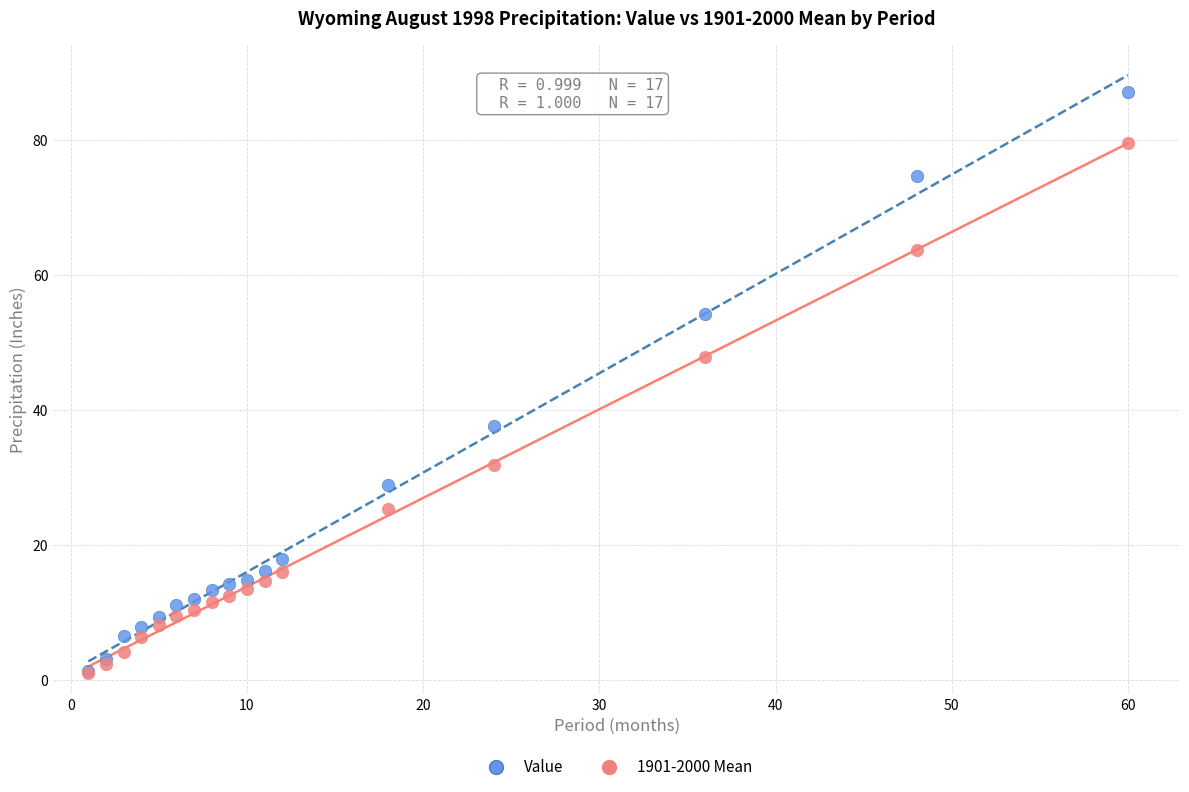

What are all the series names shown in the legend?

Value, 1901-2000 Mean